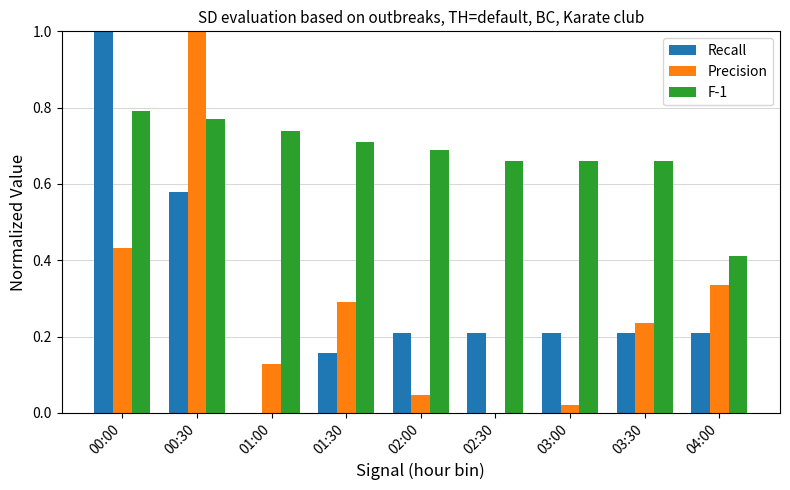

Which series has the largest total across all categories?

F-1